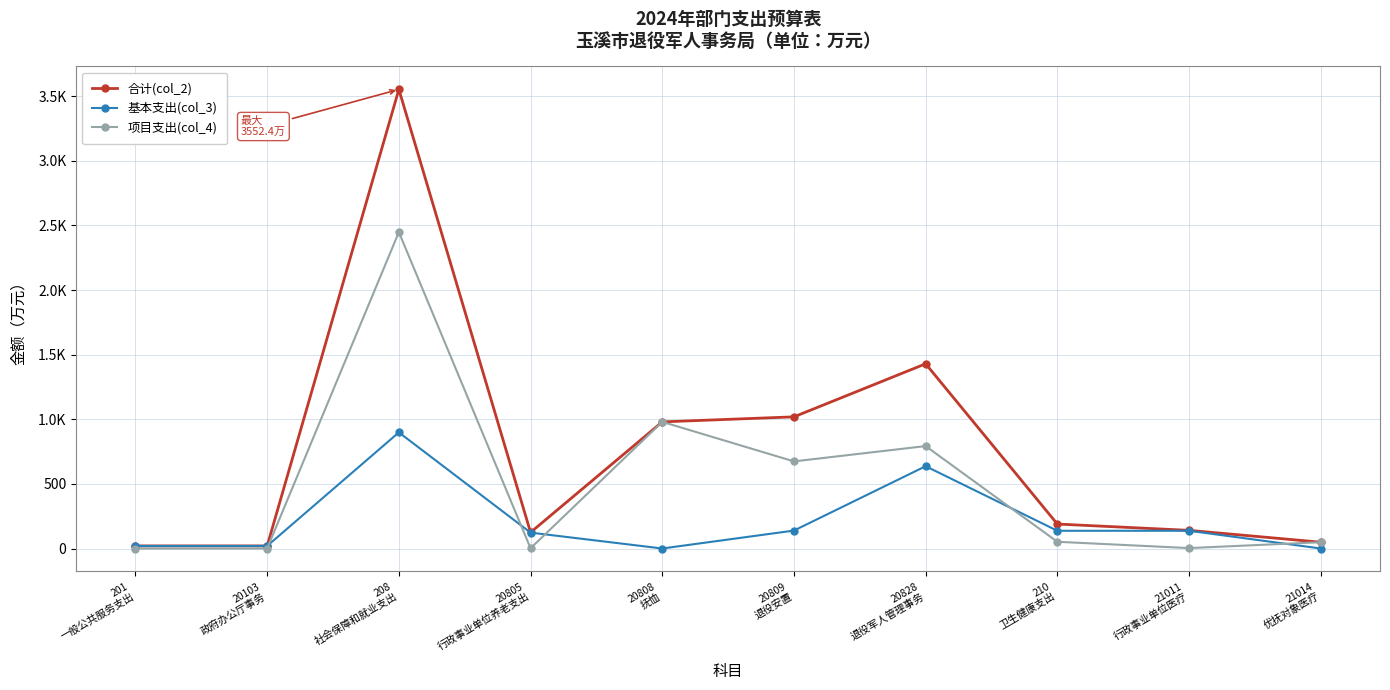

What are all the series names shown in the legend?

合计(col_2), 基本支出(col_3), 项目支出(col_4)